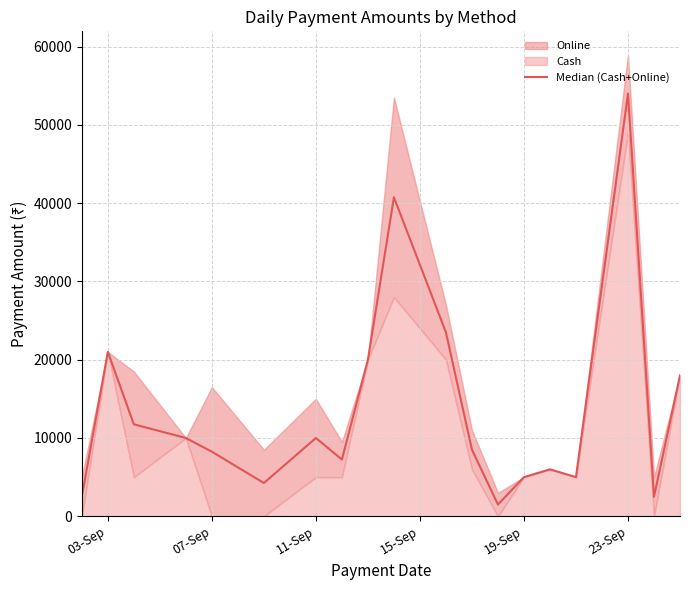

What is the minimum value shown in the chart?

1500